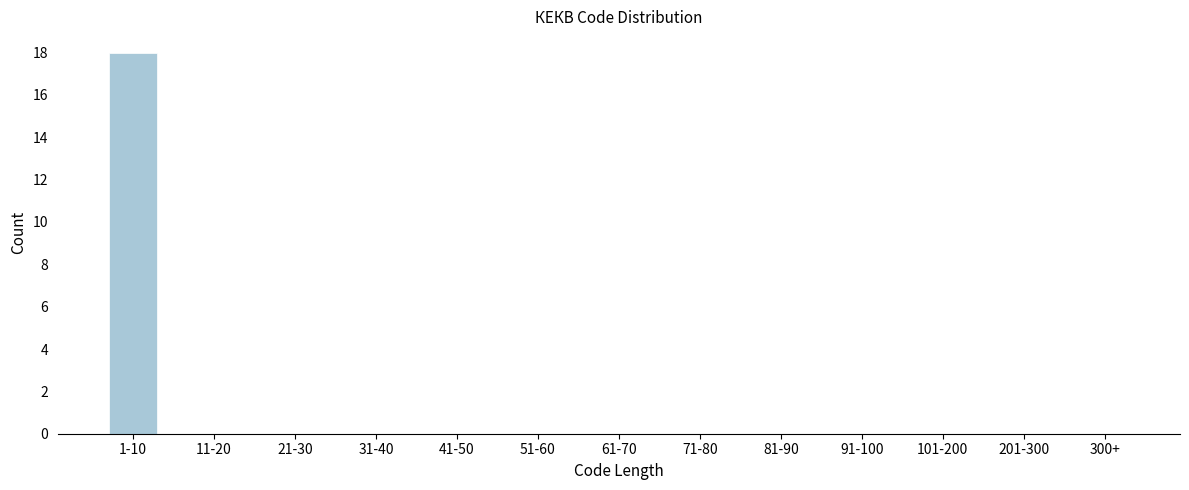

Reading right to left, transcribe all the data shown in this chart.

300+=0	201-300=0	101-200=0	91-100=0	81-90=0	71-80=0	61-70=0	51-60=0	41-50=0	31-40=0	21-30=0	11-20=0	1-10=18